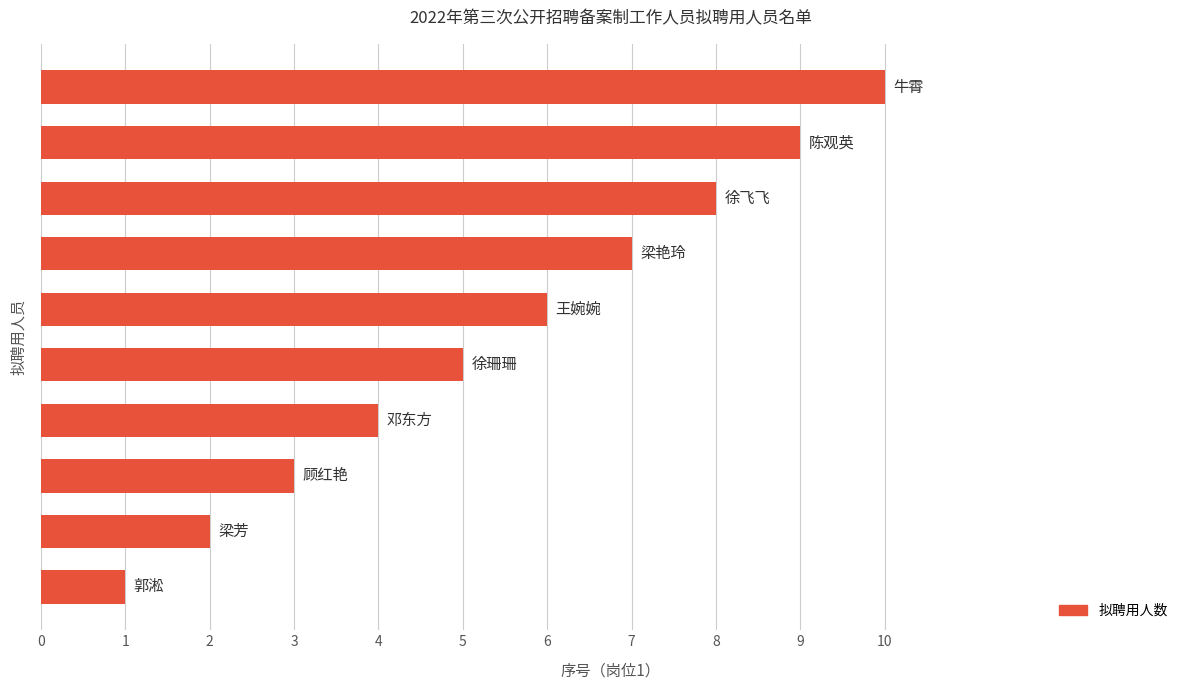

What is the difference between the second highest and minimum values?

8